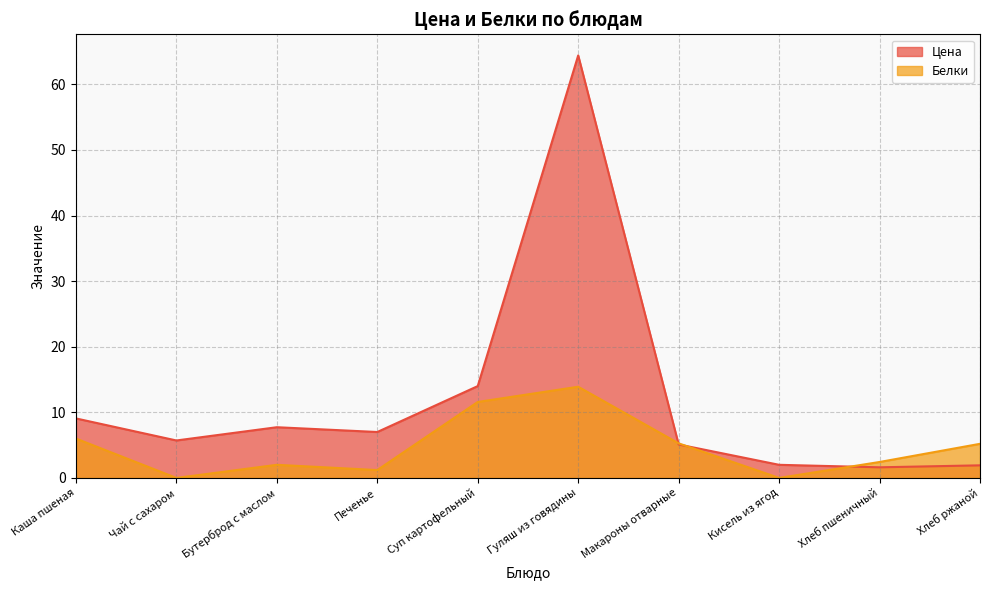

After their last crossing, which series has the higher values: Цена or Белки?

Белки